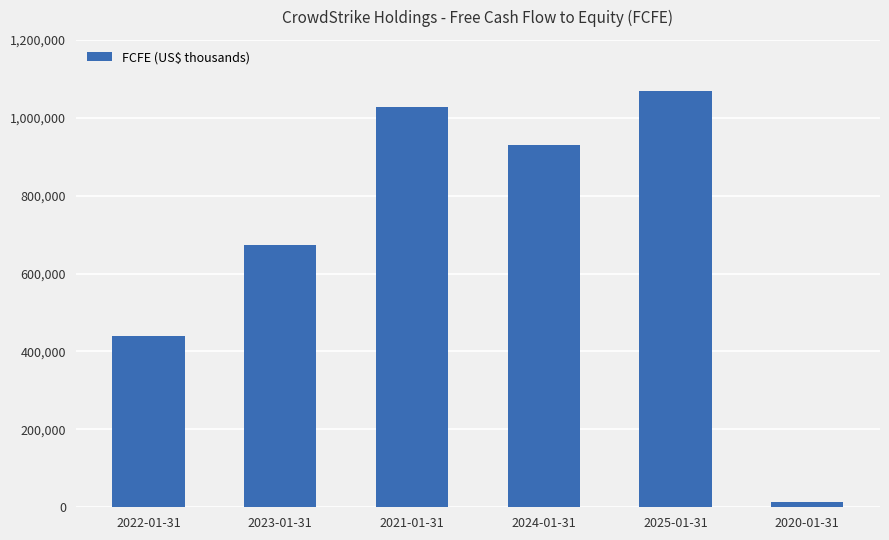

What is the label of the 2nd bar from the left?

2023-01-31